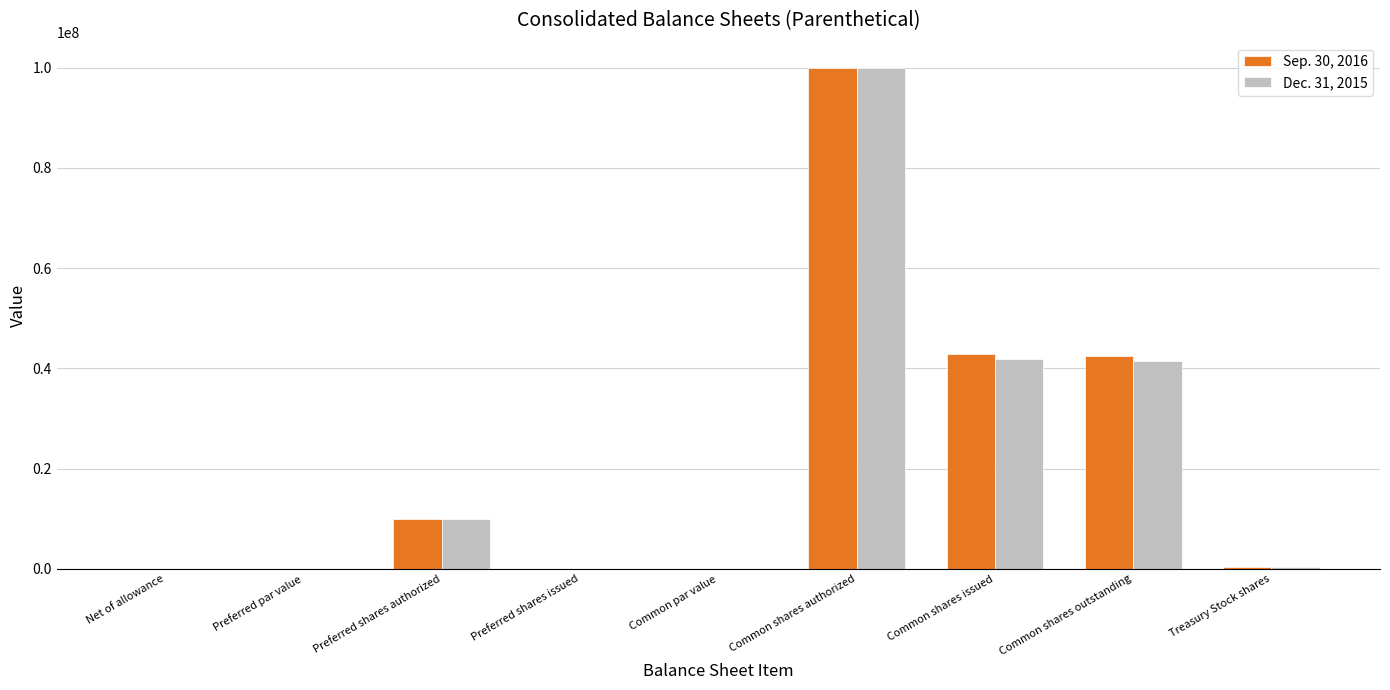

What is the maximum value for Dec. 31, 2015?

100000000.0